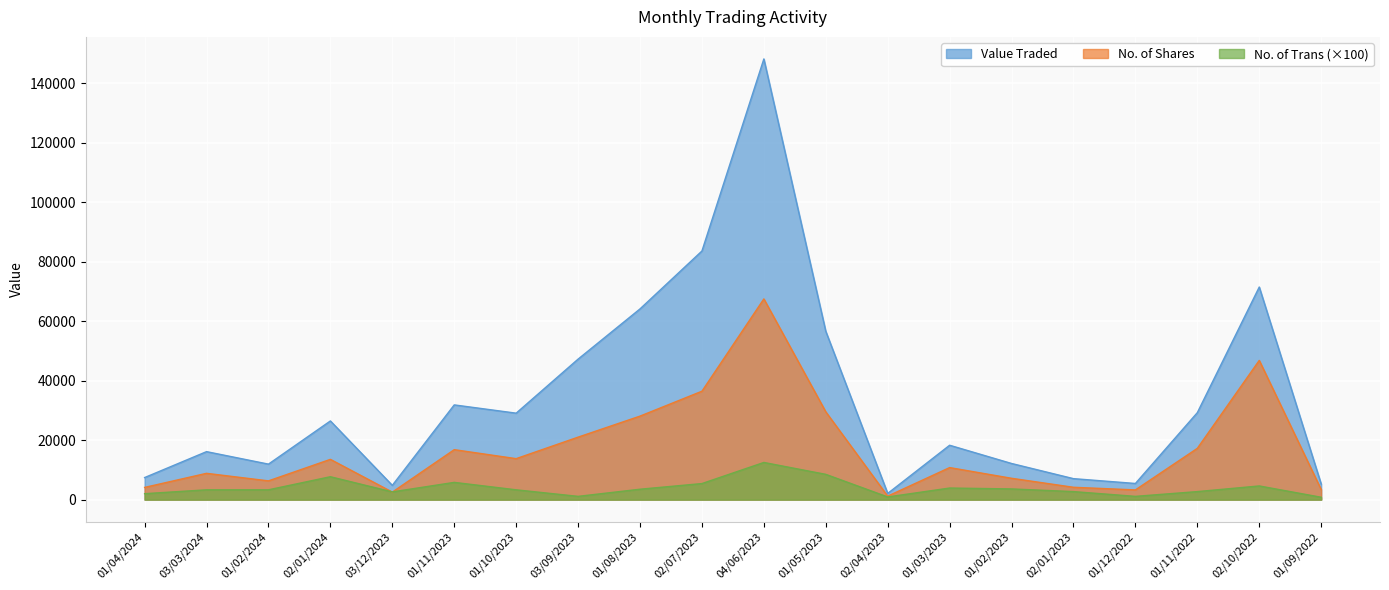

Is the value of Value Traded at 01/02/2023 greater than the value of No. of Trans at 01/02/2023?

Yes